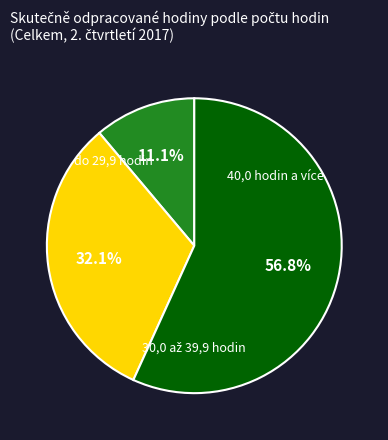

Which slice is the largest?

40,0 hodin a více